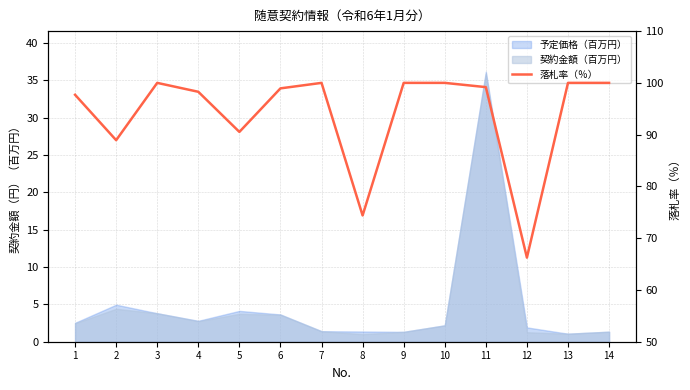

Where is the first local maximum?

3